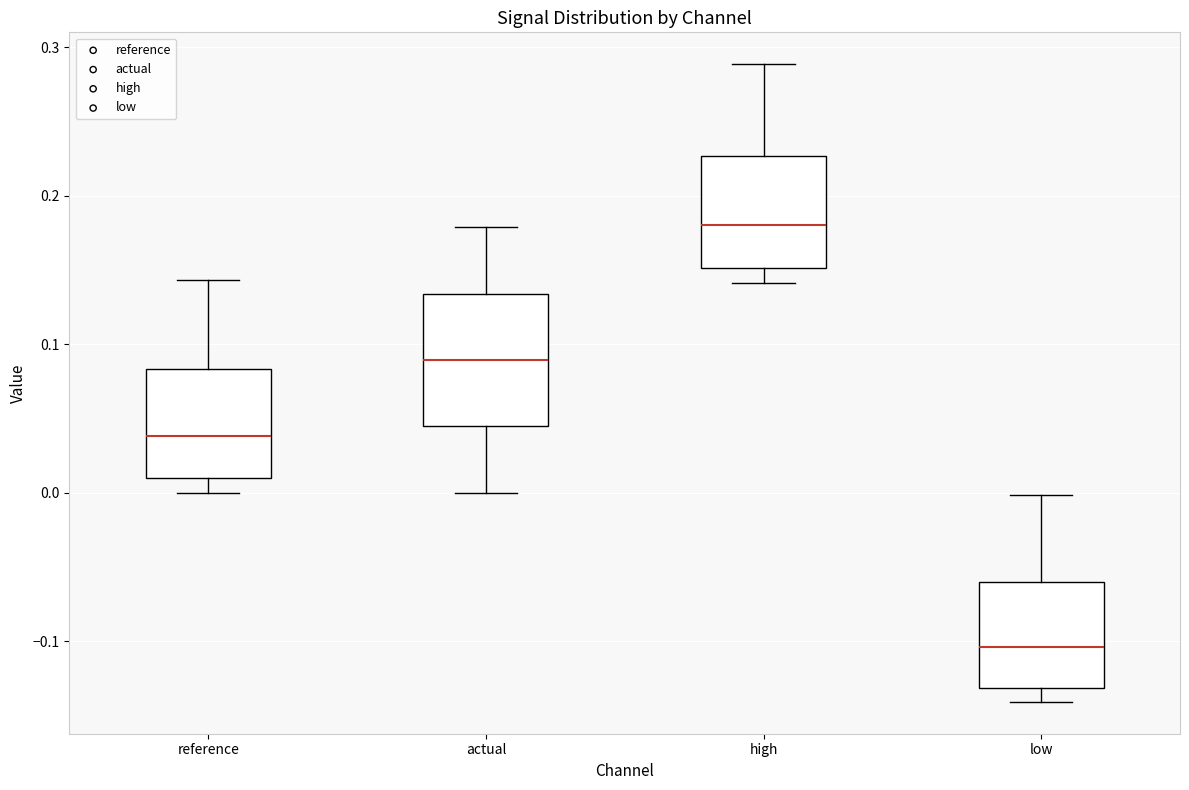

Reading left to right, transcribe this box plot: for each box, give where its median line is, the range the box spans, and where its two whiskers end, as read against the y-axis. The values are not printed on the chart, so give them approximately, as read against the axis.

reference: median 0.04, box 0.01 to 0.08, whiskers 0.00 to 0.14
actual: median 0.09, box 0.04 to 0.13, whiskers 0.00 to 0.18
high: median 0.18, box 0.15 to 0.23, whiskers 0.14 to 0.29
low: median -0.10, box -0.13 to -0.06, whiskers -0.14 to 0.00